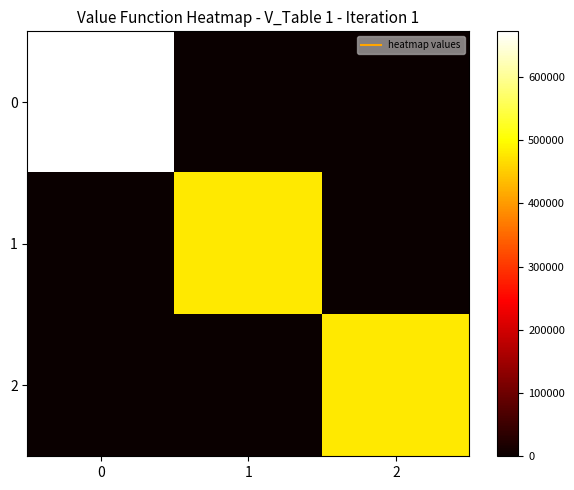

What is the greatest value displayed?

671802